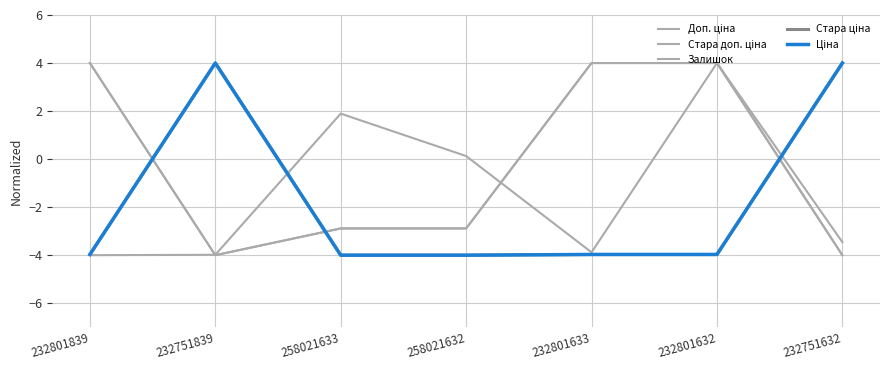

Is it true that Доп. ціна equals -4.0 at 232751632?

True